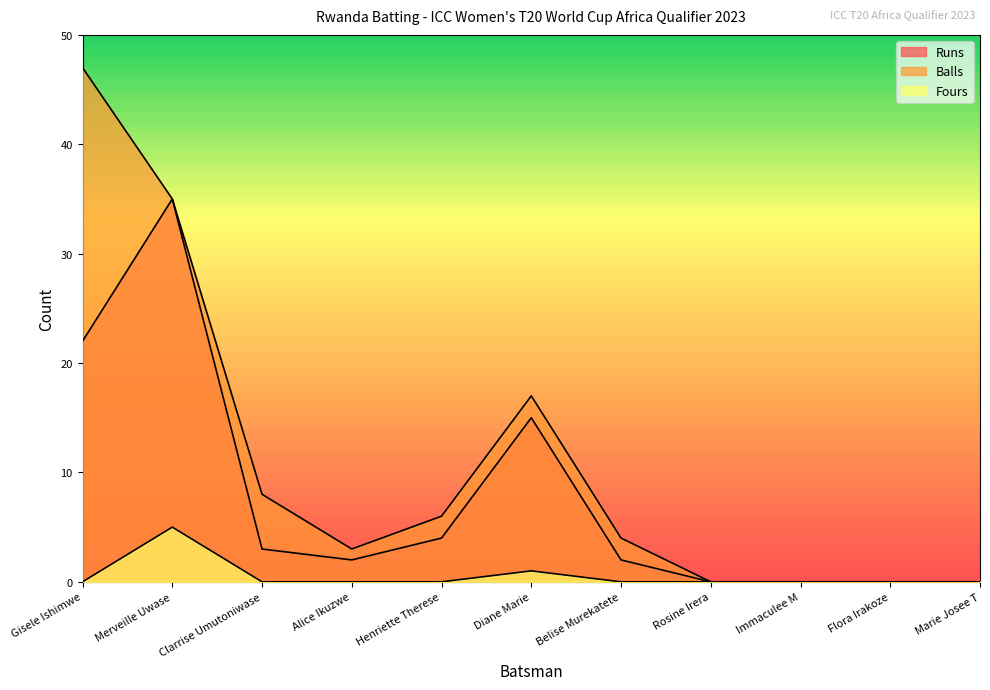

At which category does Balls reach its first local peak?

Diane Marie